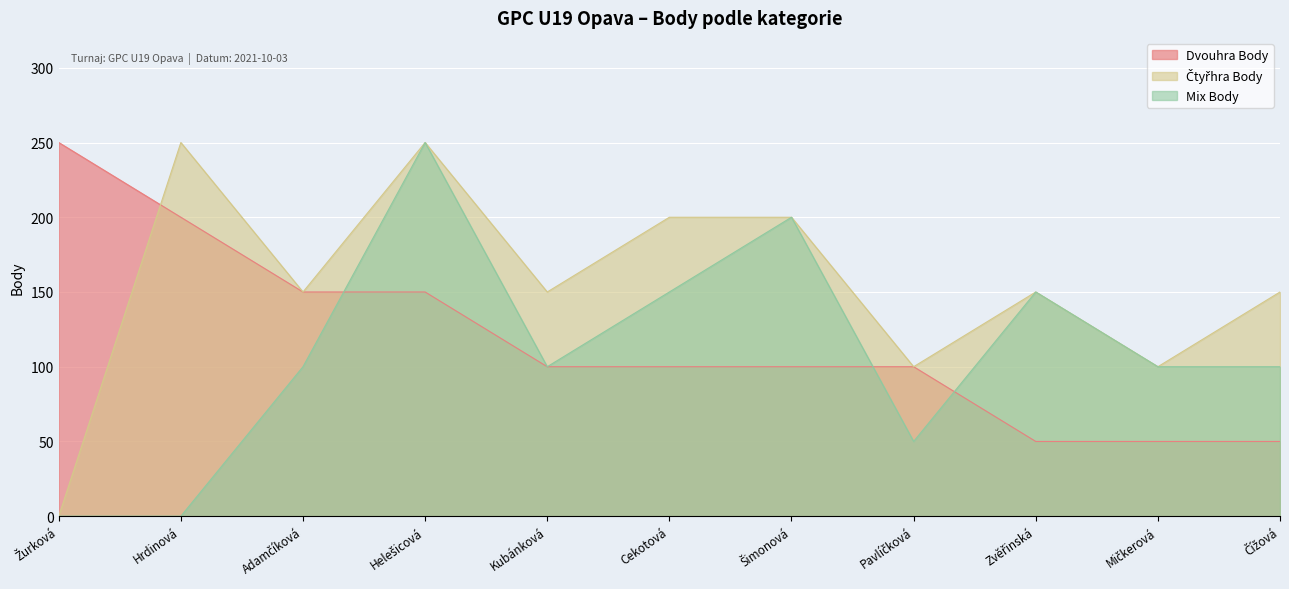

Rank the series by their maximum value, from lowest to highest.

Dvouhra Body, Čtyřhra Body, Mix Body